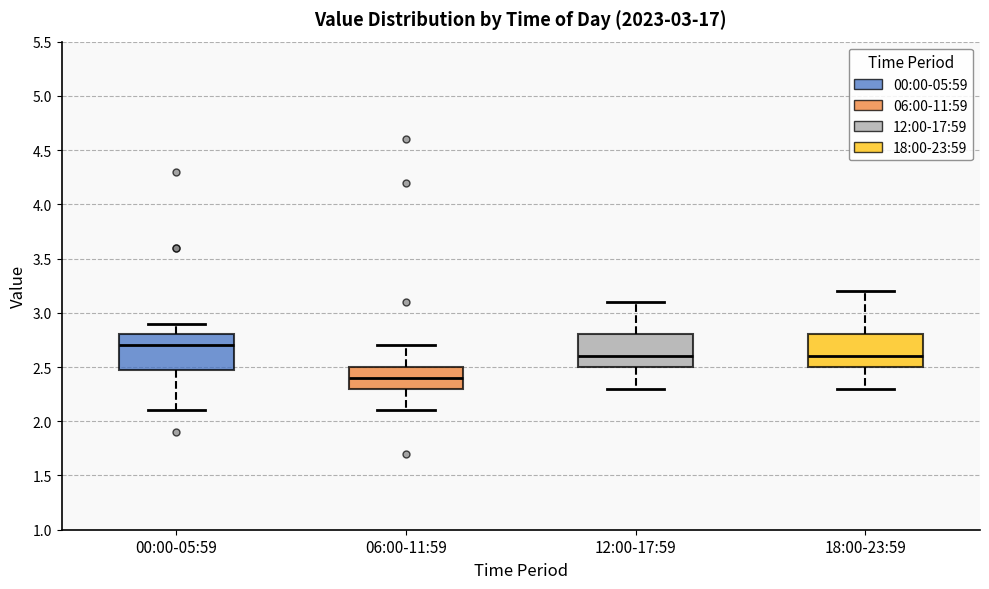

Where does the lower whisker of the box for 12:00-17:59 end on the y-axis? The values are not printed on the chart, so give them approximately, as read against the axis.

2.3